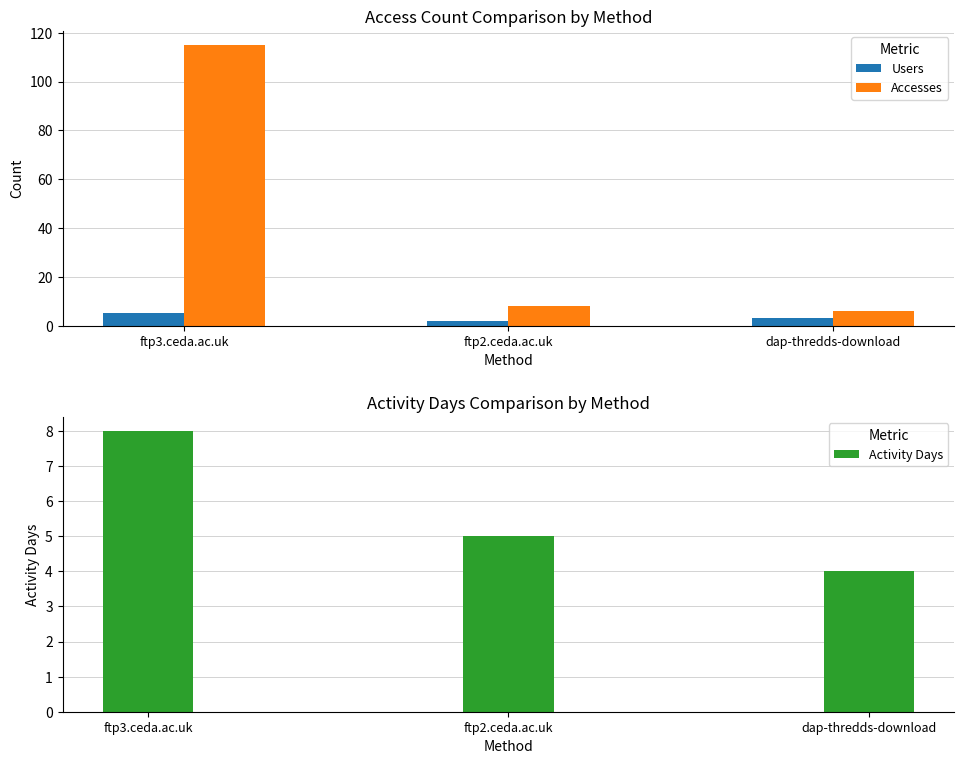

Is the value of Activity Days at ftp2.ceda.ac.uk greater than the value of Users at ftp2.ceda.ac.uk?

Yes